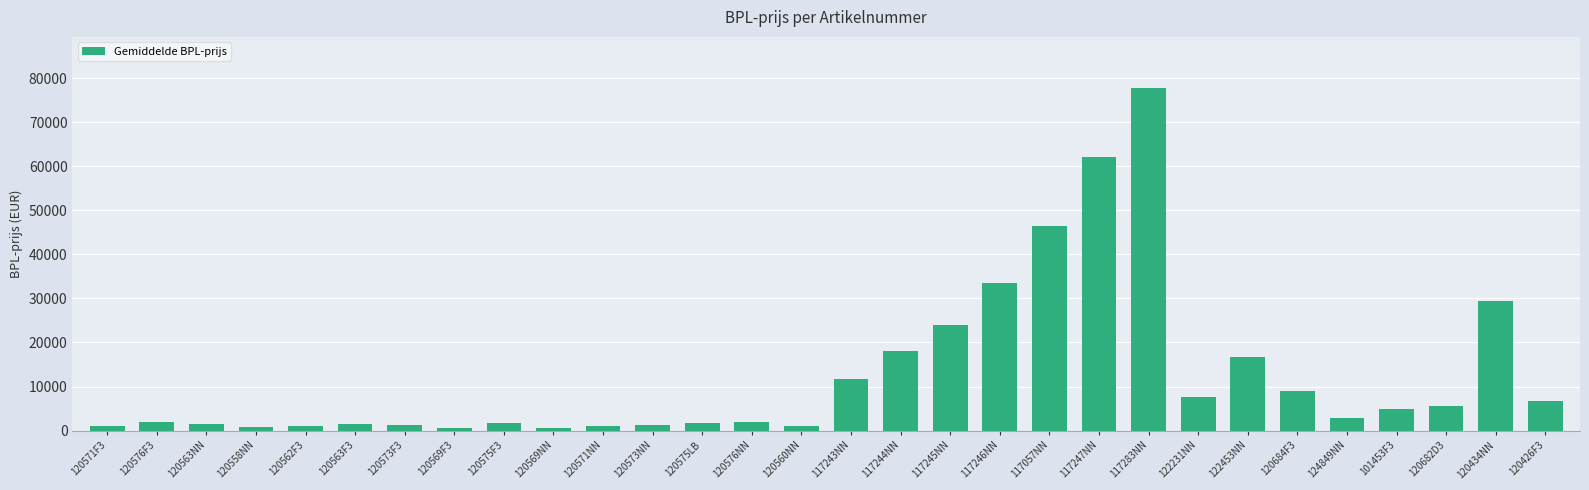

What is the label of the 26th bar from the left?

124849NN